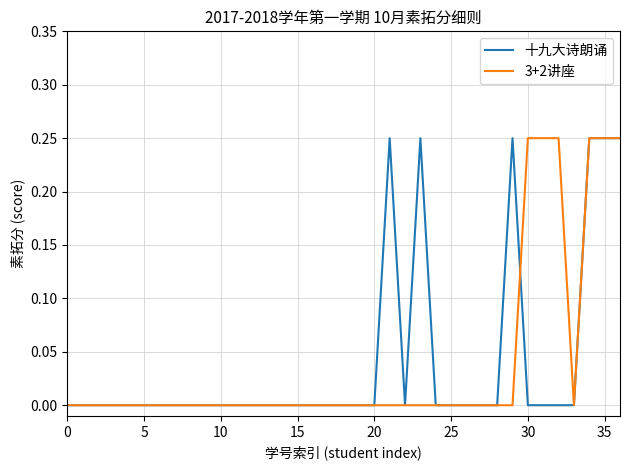

Which series has the largest range (max minus min)?

十九大诗朗诵